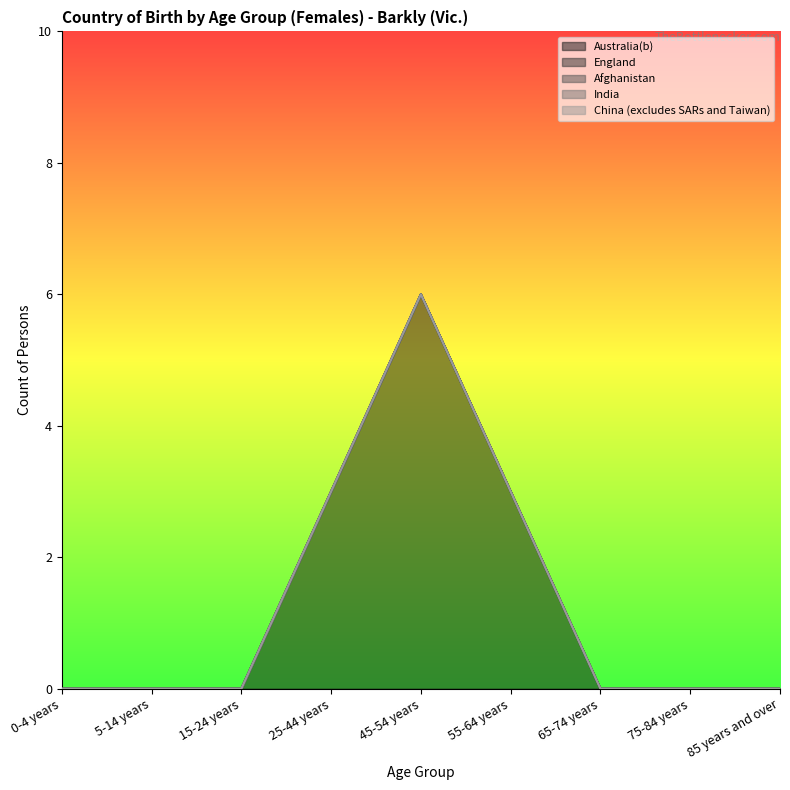

Between 75-84 years and 5-14 years, which is larger?

75-84 years